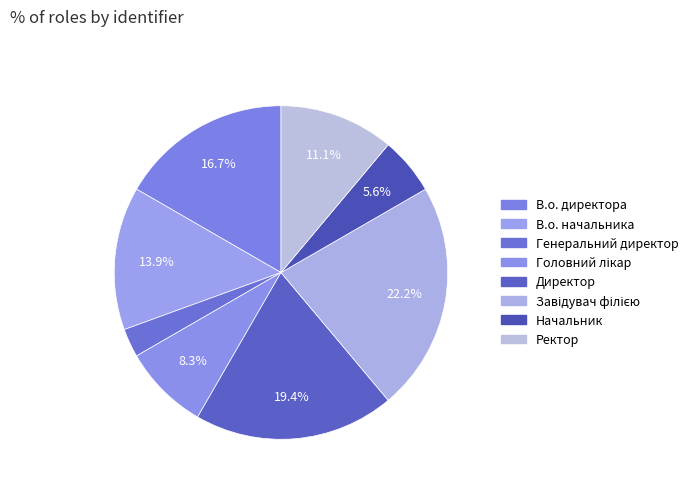

What percentage is the Генеральний директор slice, to the nearest percent?

3%